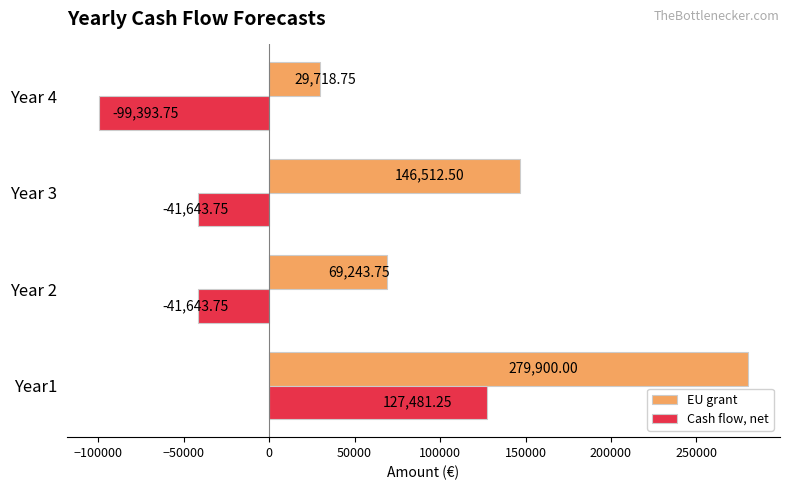

What is the sum of the Cash flow, net values at Year 2 and Year 3?

-83287.5